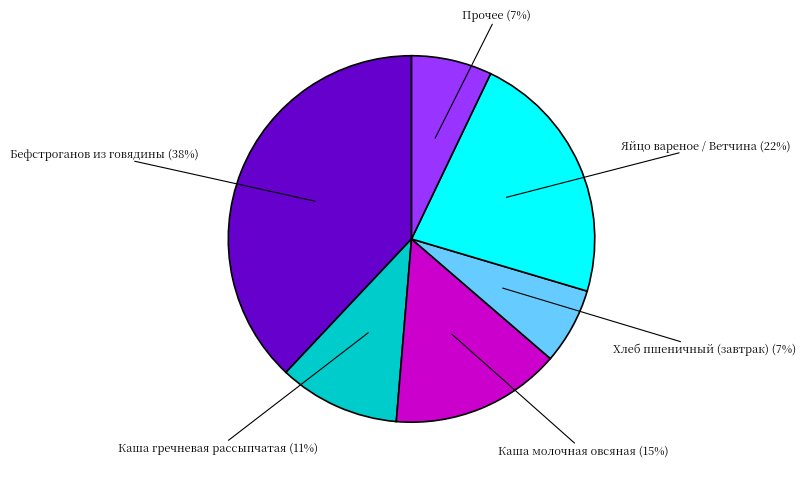

To the nearest percent, what is the average slice percentage?

17%